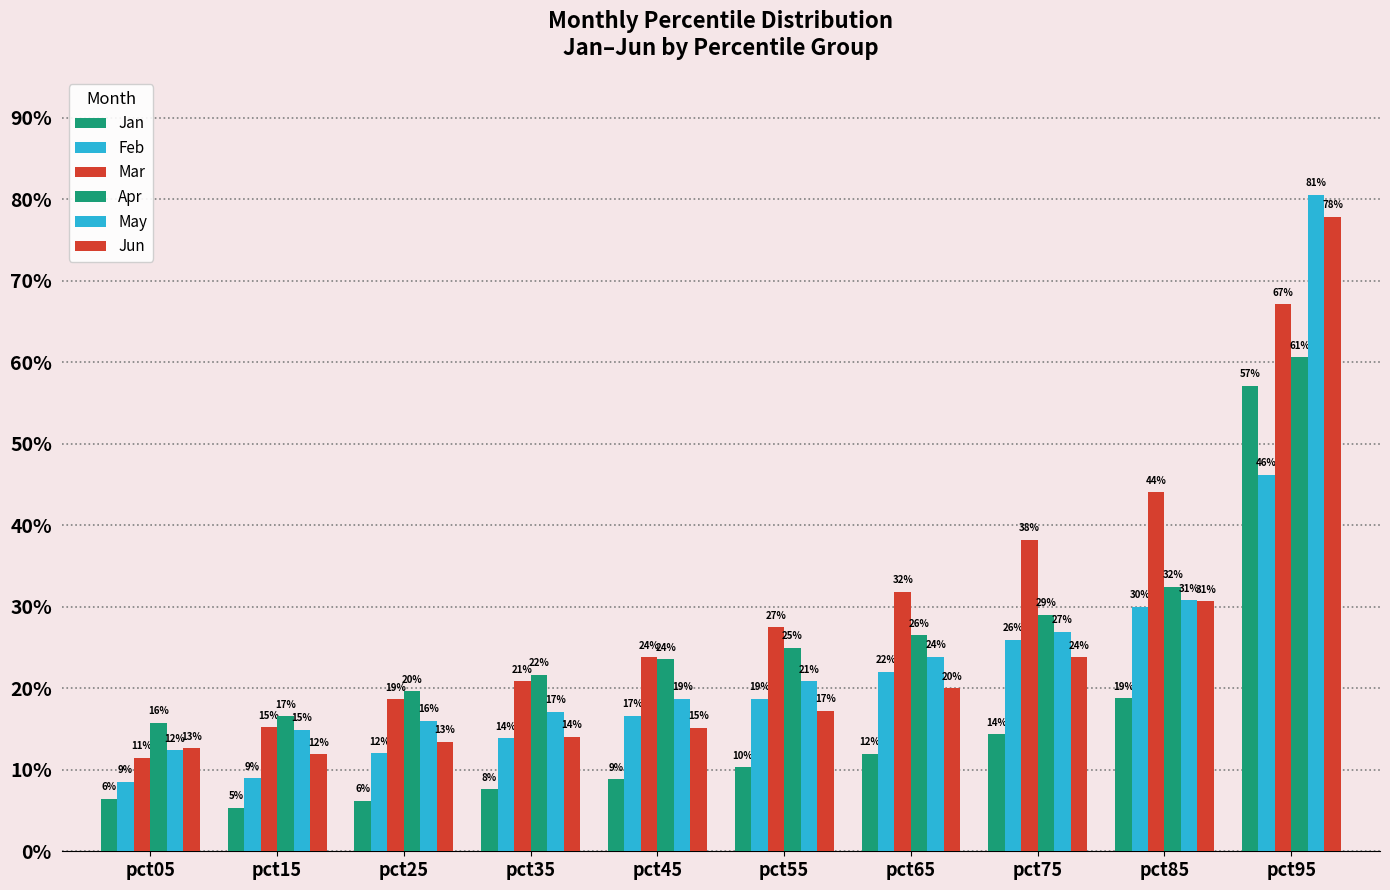

Reading right to left, extract all data points from this chart.

Jan: pct95=0.6	pct85=0.2	pct75=0.1	pct65=0.1	pct55=0.1	pct45=0.1	pct35=0.1	pct25=0.1	pct15=0.1	pct05=0.1
Feb: pct95=0.5	pct85=0.3	pct75=0.3	pct65=0.2	pct55=0.2	pct45=0.2	pct35=0.1	pct25=0.1	pct15=0.1	pct05=0.1
Mar: pct95=0.7	pct85=0.4	pct75=0.4	pct65=0.3	pct55=0.3	pct45=0.2	pct35=0.2	pct25=0.2	pct15=0.2	pct05=0.1
Apr: pct95=0.6	pct85=0.3	pct75=0.3	pct65=0.3	pct55=0.2	pct45=0.2	pct35=0.2	pct25=0.2	pct15=0.2	pct05=0.2
May: pct95=0.8	pct85=0.3	pct75=0.3	pct65=0.2	pct55=0.2	pct45=0.2	pct35=0.2	pct25=0.2	pct15=0.1	pct05=0.1
Jun: pct95=0.8	pct85=0.3	pct75=0.2	pct65=0.2	pct55=0.2	pct45=0.2	pct35=0.1	pct25=0.1	pct15=0.1	pct05=0.1